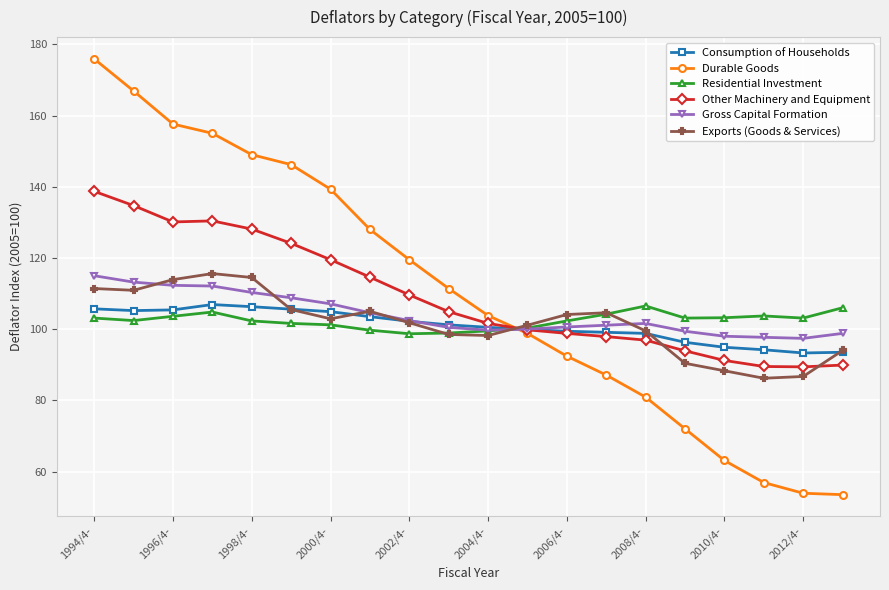

How many data points in Residential Investment are less than 103?

10